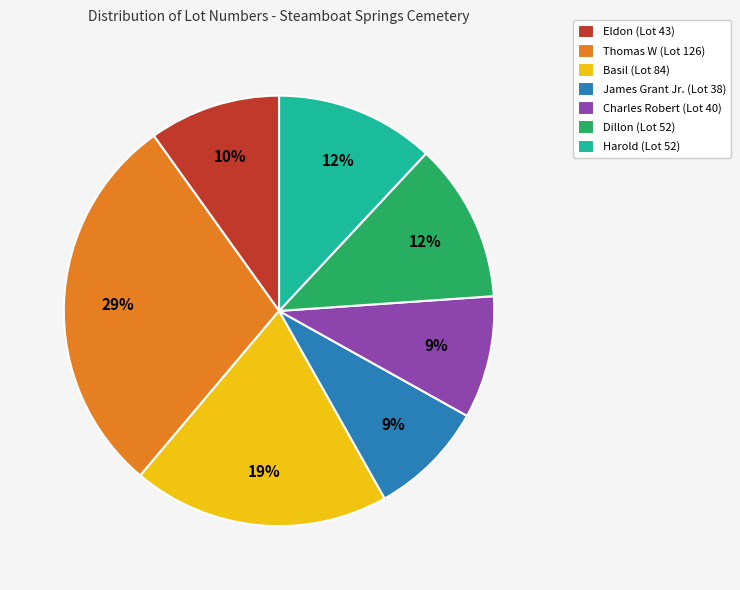

The Basil slice represents 14% of the pie. True or false?

False